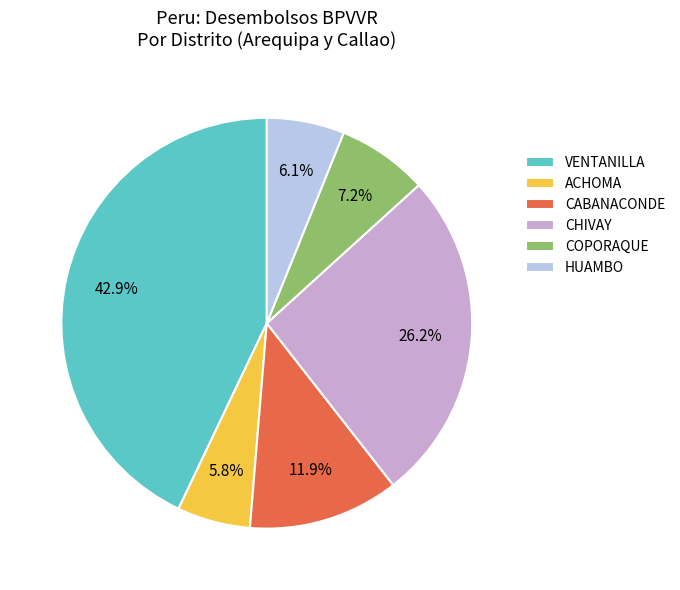

Approximately how many times larger is the value at ACHOMA compared to COPORAQUE?

0.8